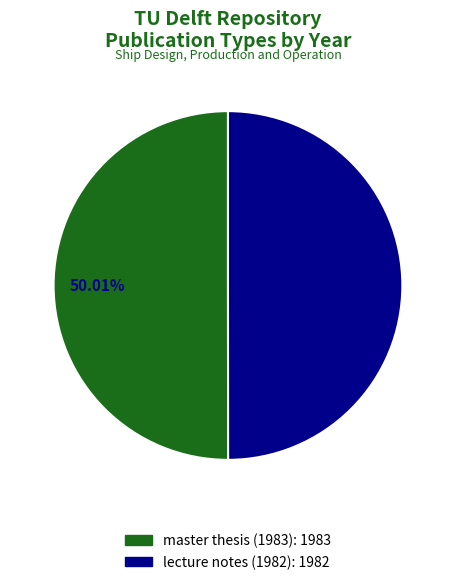

Combined, what portion of the pie is lecture notes (1982) and master thesis (1983)?

100.0%